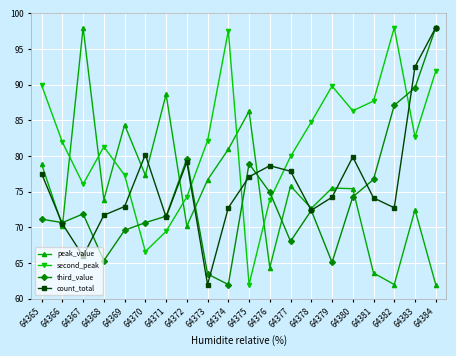

What is the average value of the peak_value series?

75.5